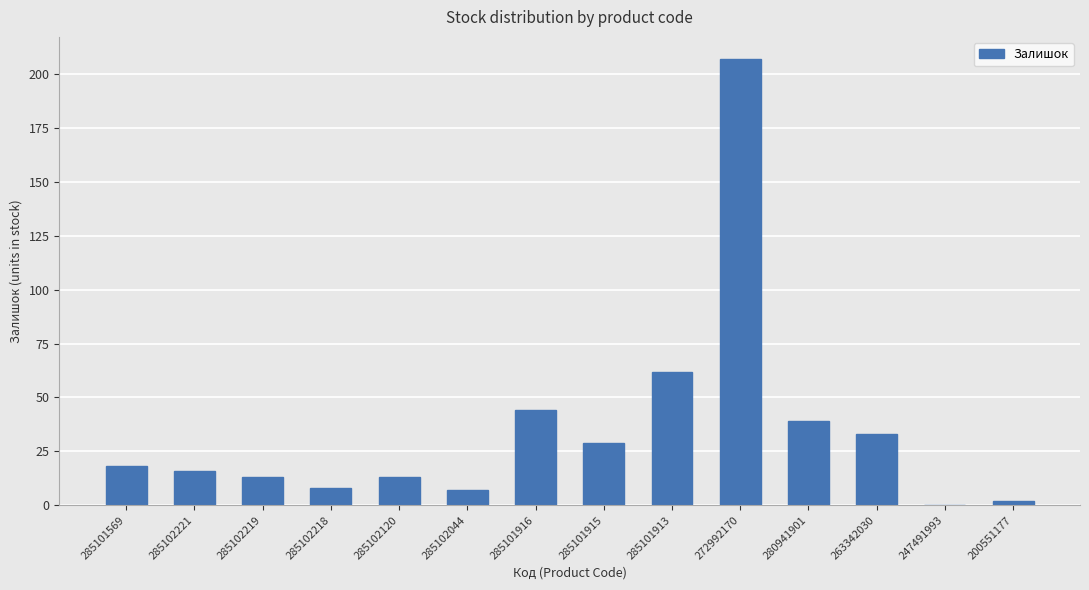

What is the greatest value displayed?

207